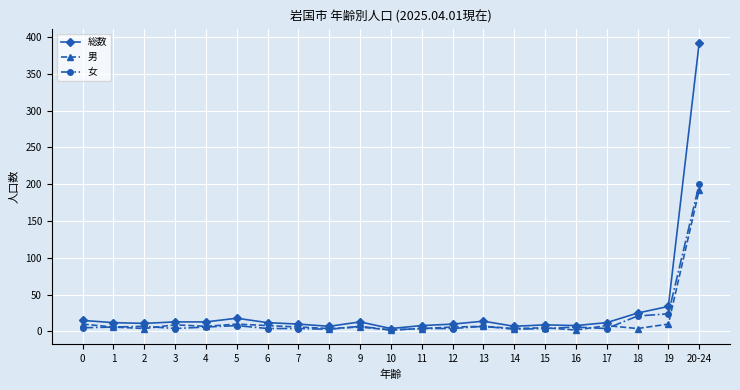

Which category has the highest value in the 男 series?

20-24